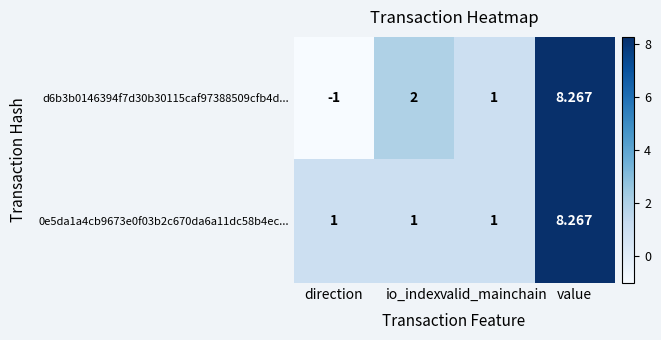

What is the greatest value displayed?

8.3